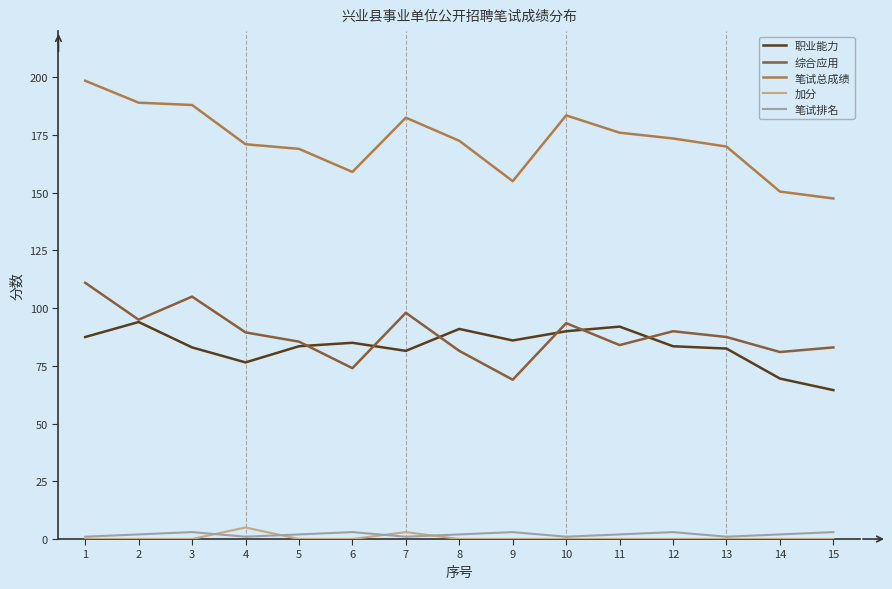

What is the maximum value shown in the chart?

198.5